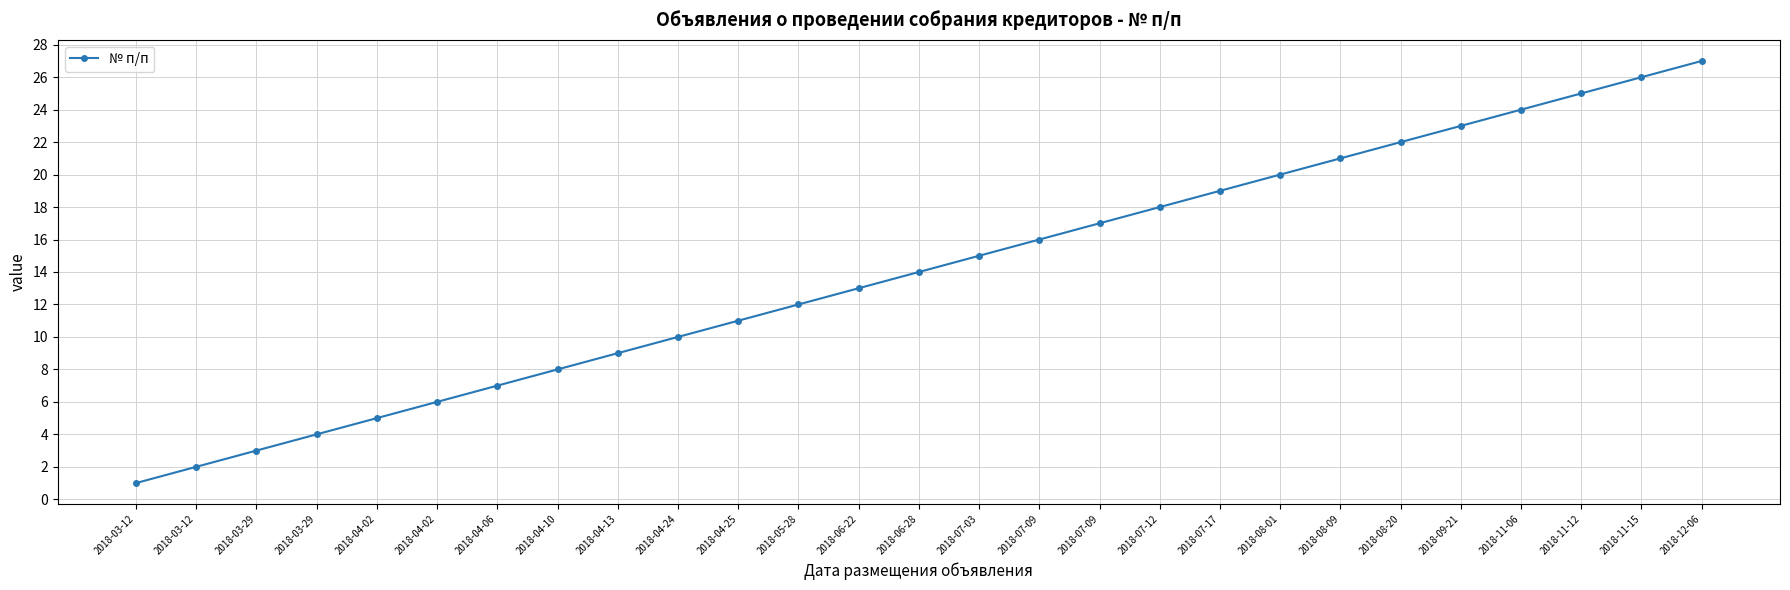

How many lines are shown in the chart?

1